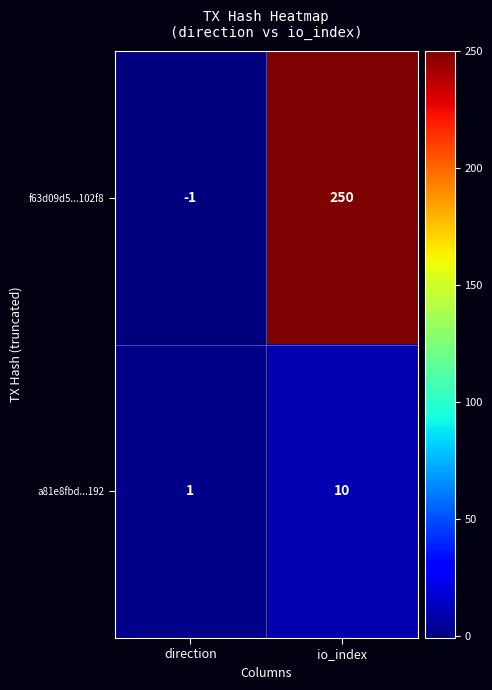

List the series in order of their peak value, lowest first.

a81e8fbd...192, f63d09d5...102f8